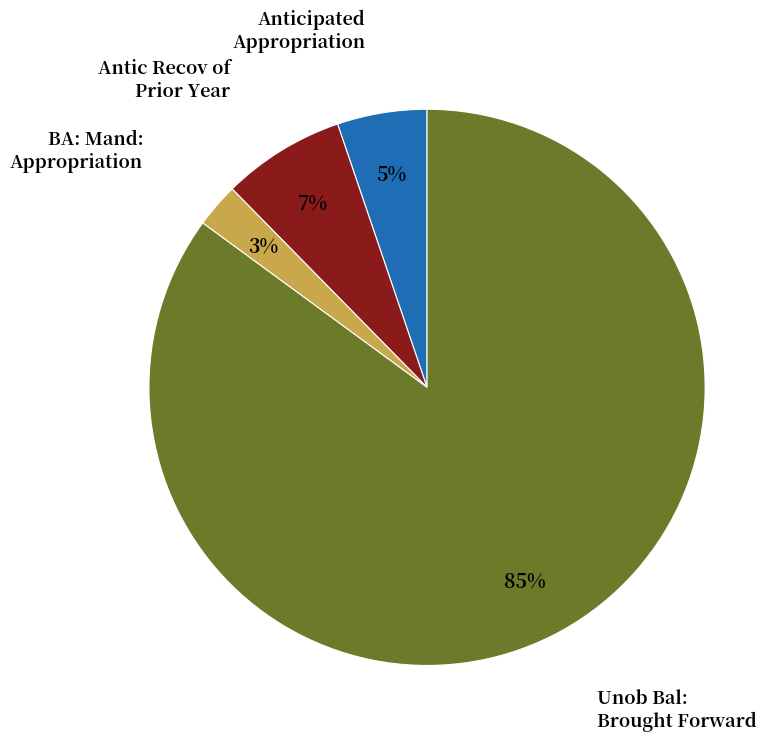

Is there a majority slice in this chart?

Yes